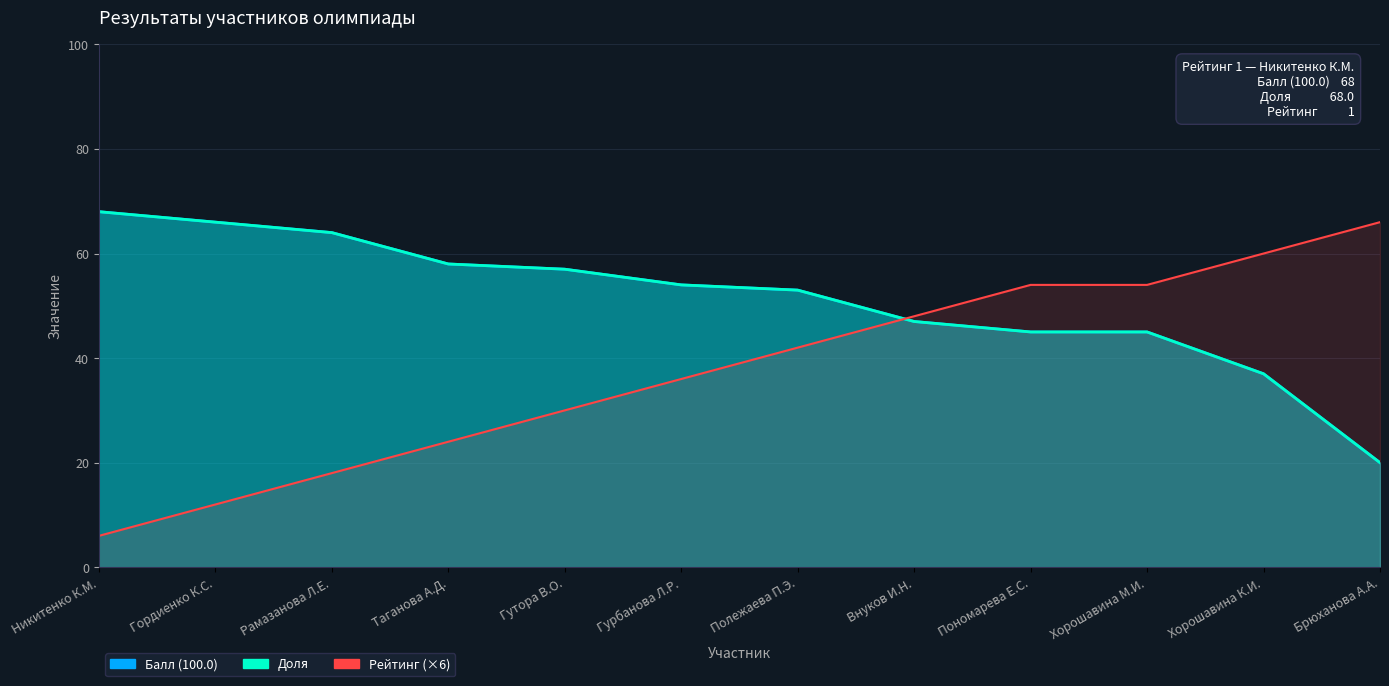

Between Гутора В.О. and Хорошавина К.И., which series saw the biggest shift?

Рейтинг